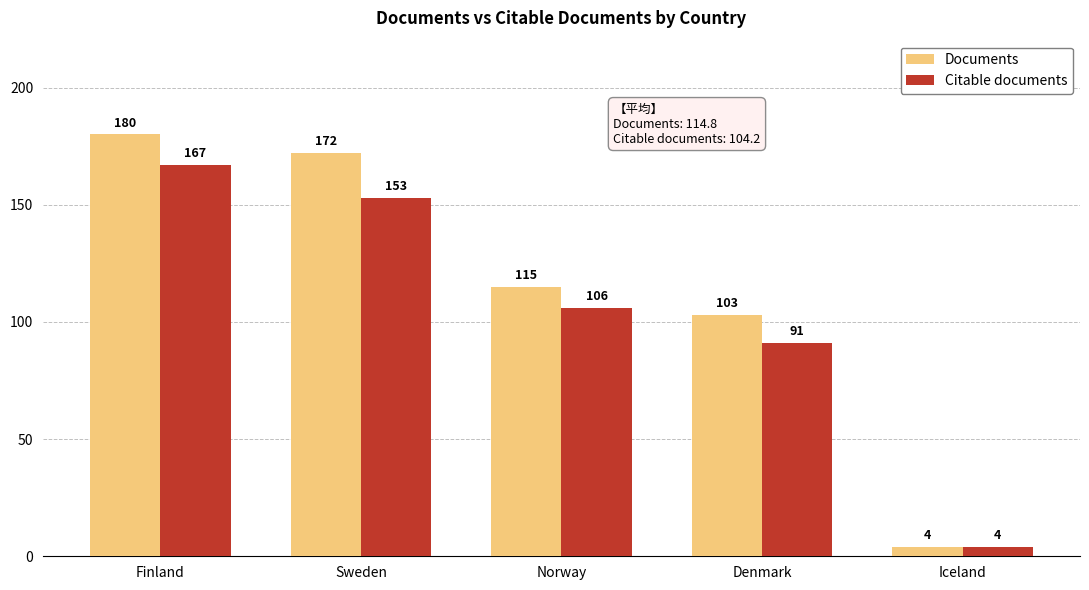

What is the difference between the highest and lowest values at Sweden?

19